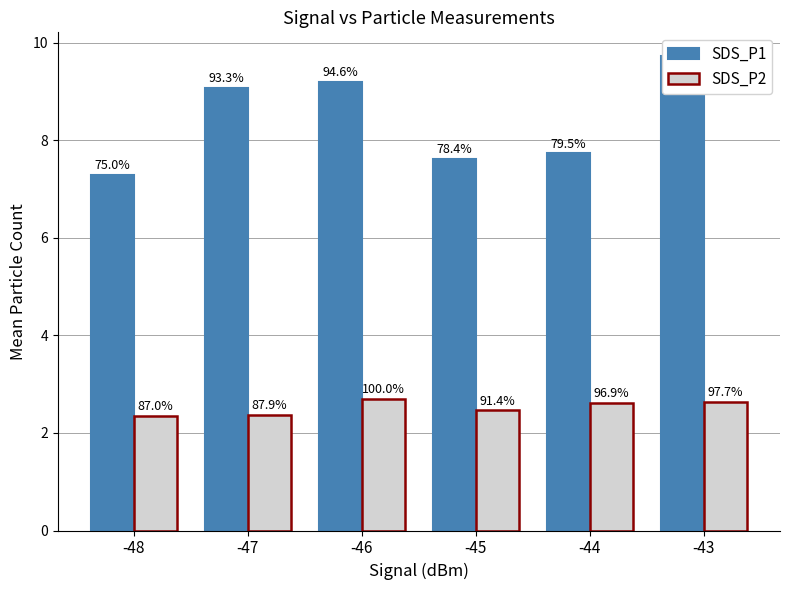

At which label does SDS_P1 first exceed 9?

-47